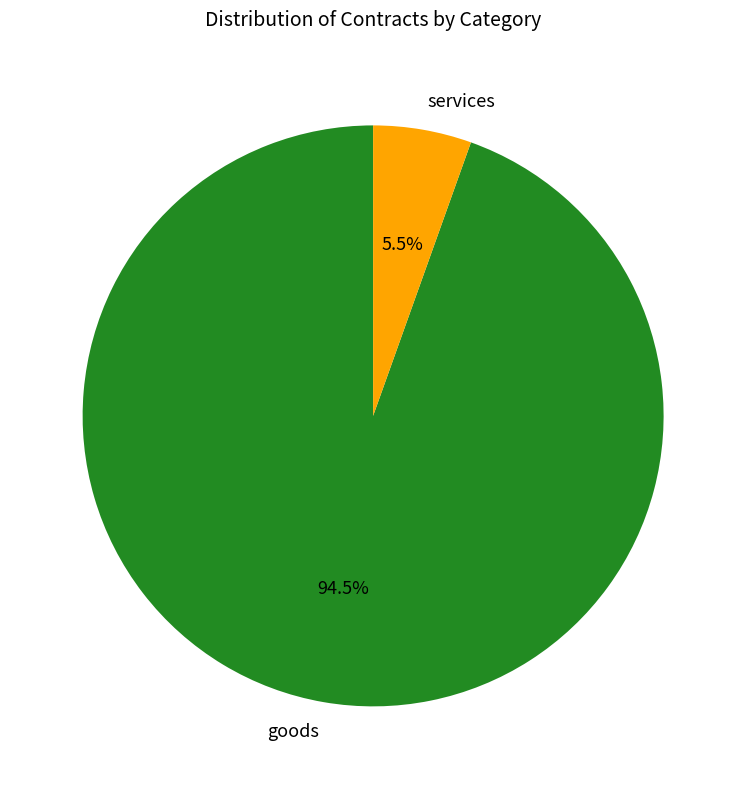

How many slices are in this pie chart?

2